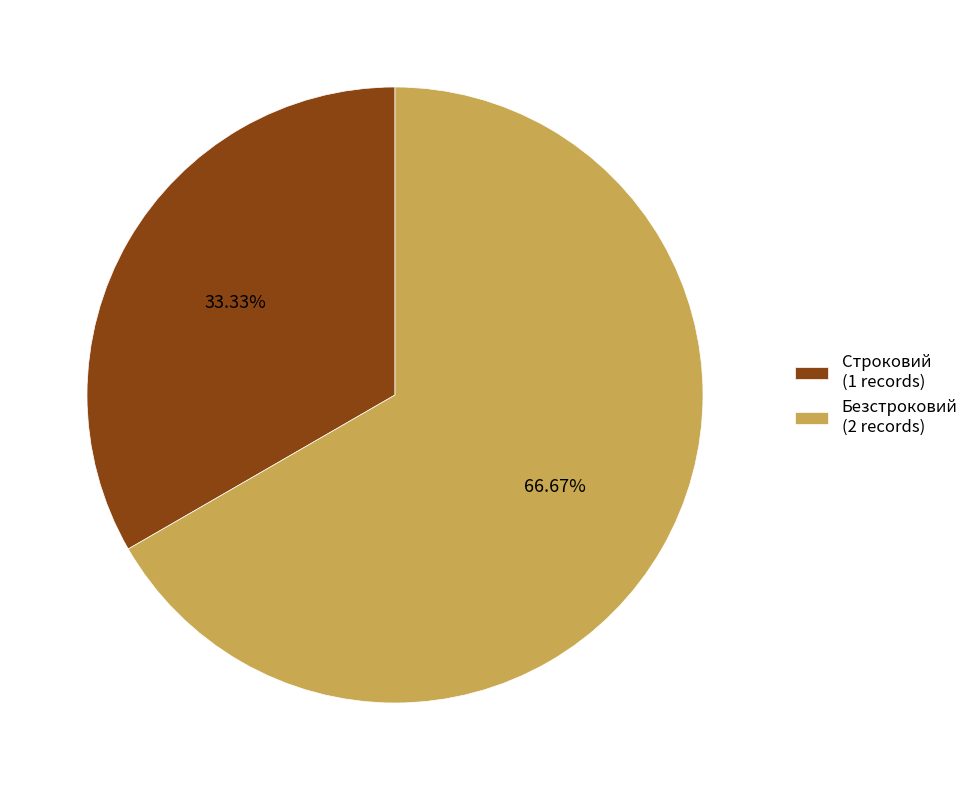

Is there a majority slice in this chart?

Yes